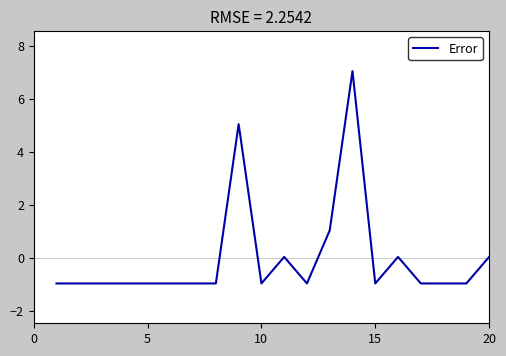

Count the number of data series in this chart.

1